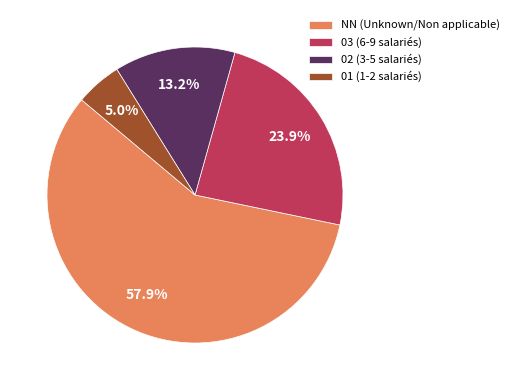

What percentage do 03 (6-9 salariés) and 02 (3-5 salariés) together represent?

37.1%